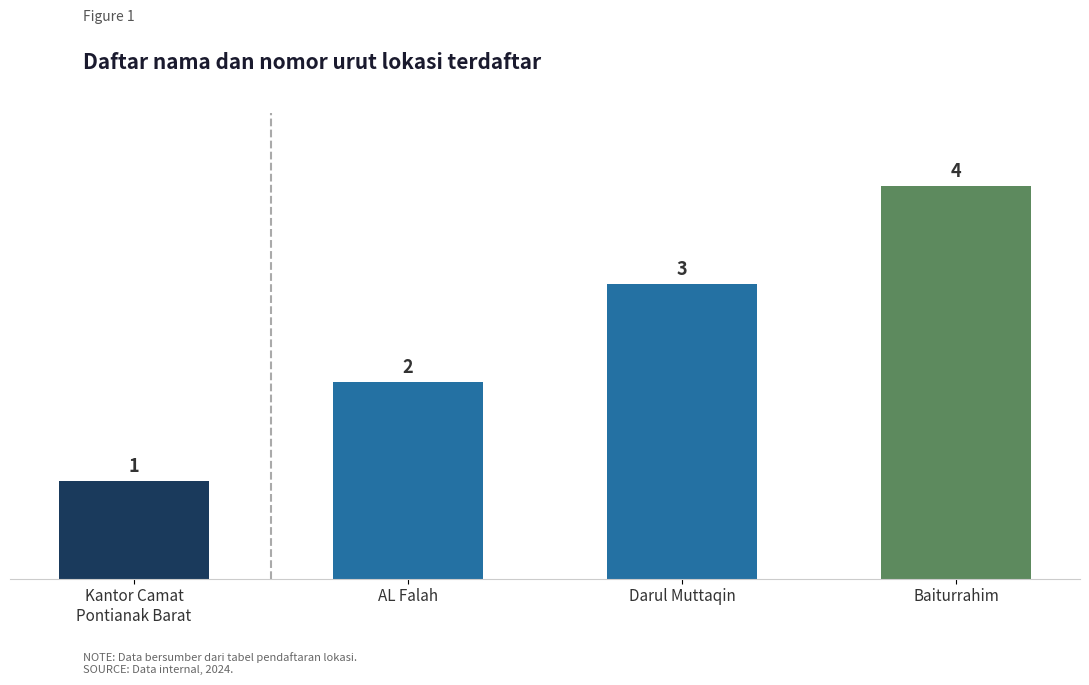

What is the greatest value displayed?

4